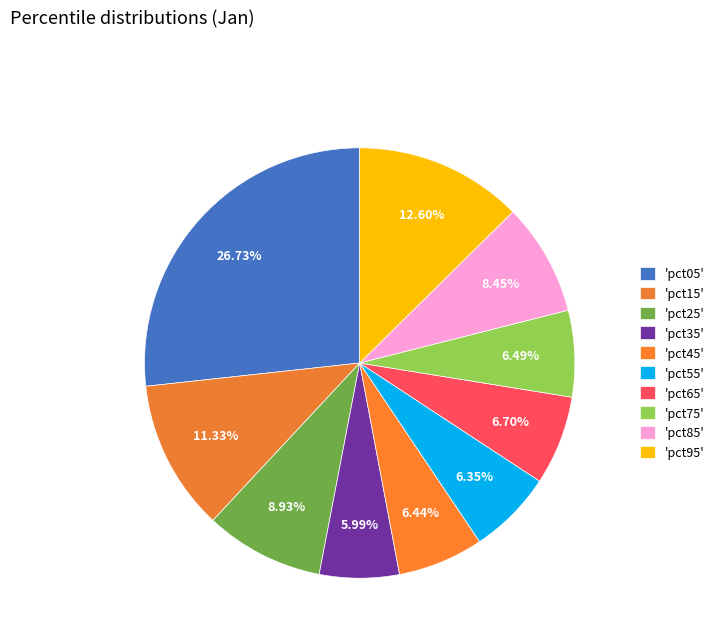

Count the number of slices in the pie.

10